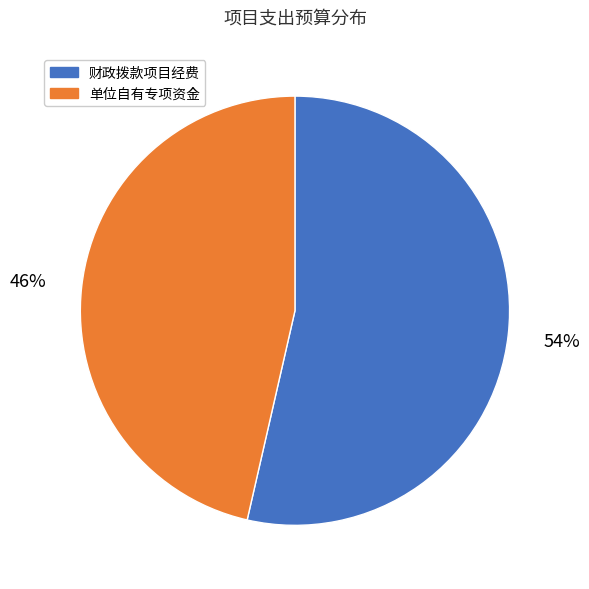

To the nearest percent, what is the average slice percentage?

50%